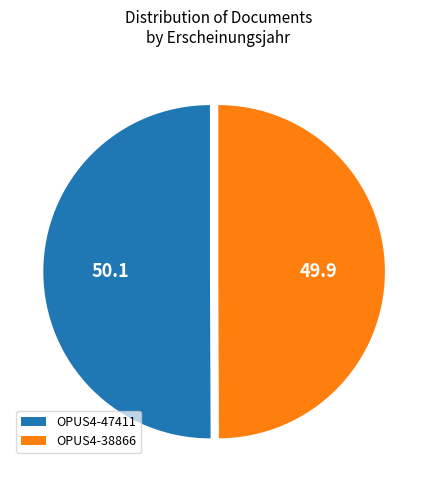

What is the ratio of the value at OPUS4-38866 to the value at OPUS4-47411?

1.0